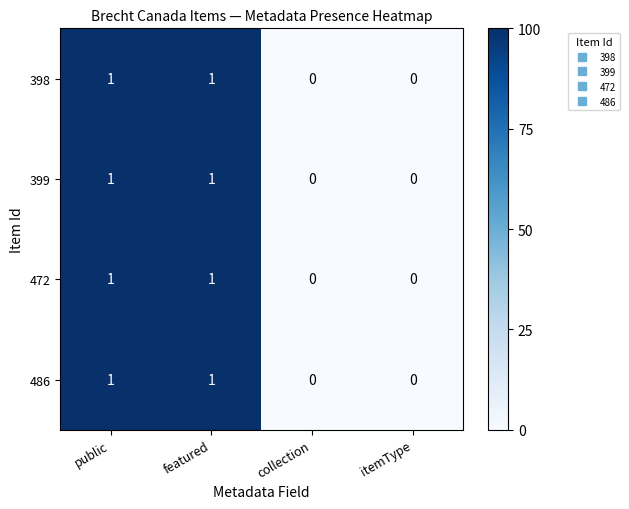

What is the total value across all series at public?

4